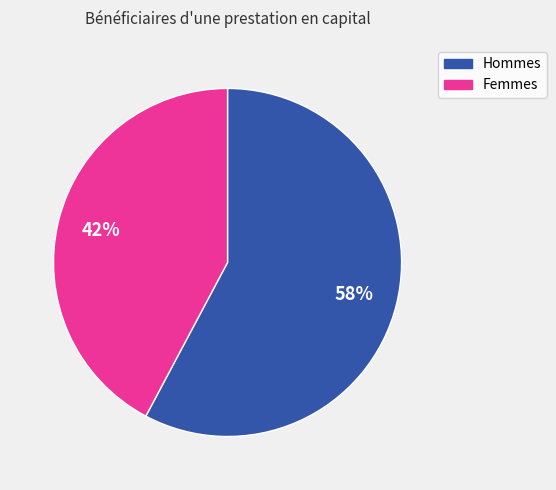

To the nearest percent, what portion does Femmes represent?

42%